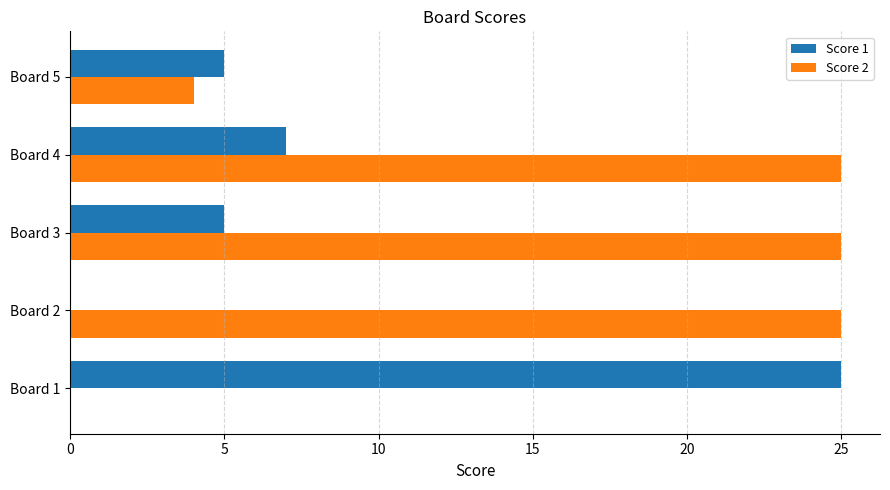

True or false: Score 2 has a value of 5 at Board 5.

False